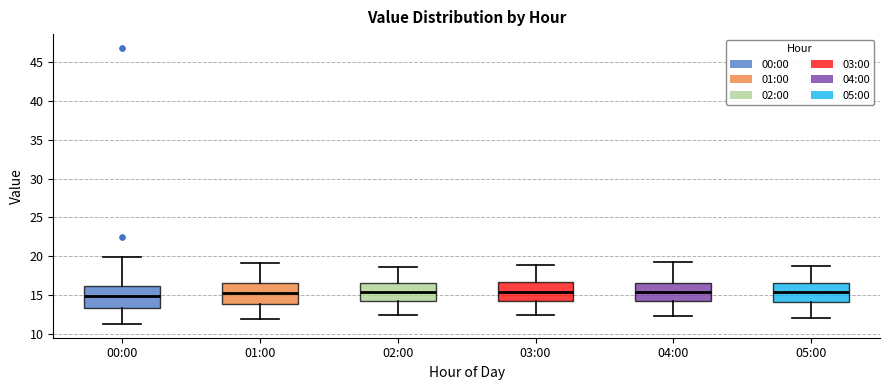

Reading left to right, read every box against the y-axis: the position of its median line, the range the box covers, and the ends of its whiskers. The values are not printed on the chart, so give them approximately, as read against the axis.

00:00: median 15.0, box 13.5 to 16.0, whiskers 11.5 to 20.0
01:00: median 15.5, box 14.0 to 16.5, whiskers 12.0 to 19.0
02:00: median 15.5, box 14.5 to 16.5, whiskers 12.5 to 18.5
03:00: median 15.5, box 14.5 to 16.5, whiskers 12.5 to 19.0
04:00: median 15.5, box 14.5 to 16.5, whiskers 12.5 to 19.0
05:00: median 15.5, box 14.0 to 16.5, whiskers 12.0 to 19.0